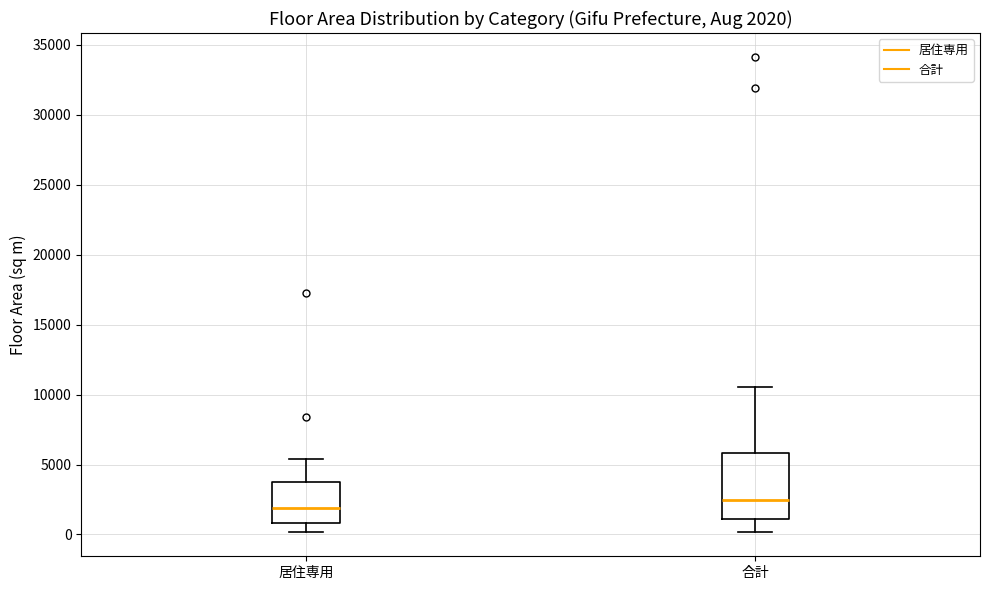

Which box has the lowest median line?

居住専用